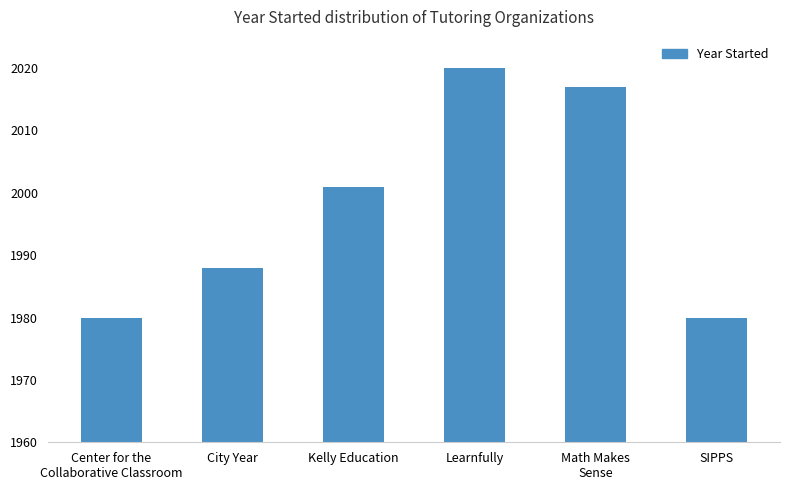

What is the approximate value at Learnfully?

2020